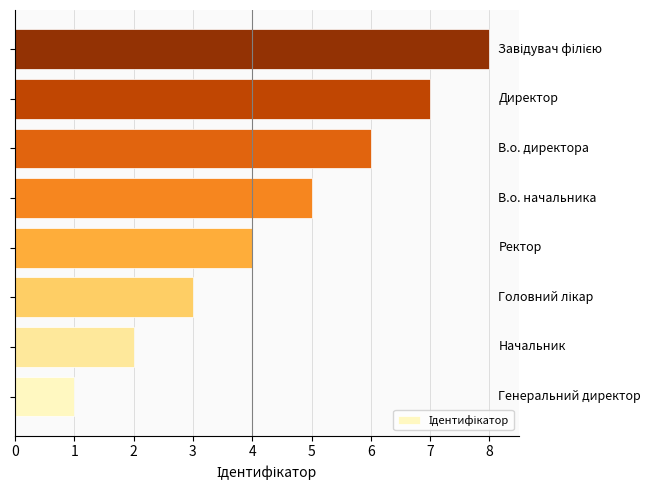

What is the sum of all values?

36